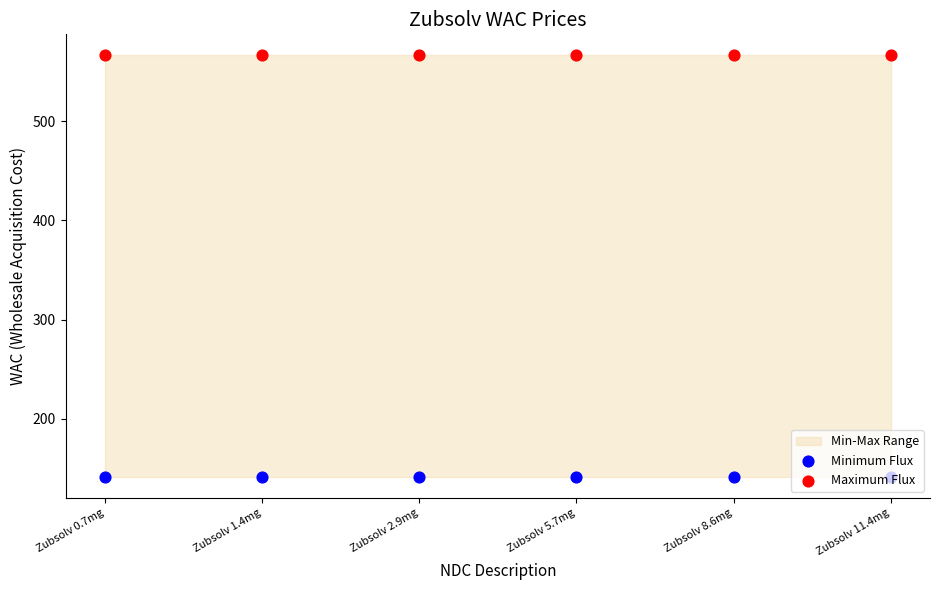

Which series reaches the minimum Y coordinate?

Minimum Flux